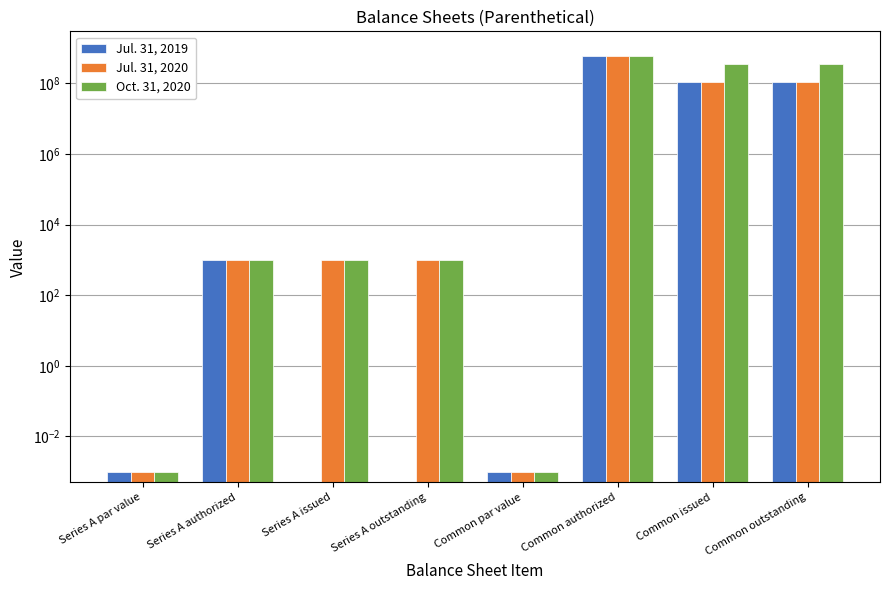

Which series has the widest spread of values?

Jul. 31, 2019